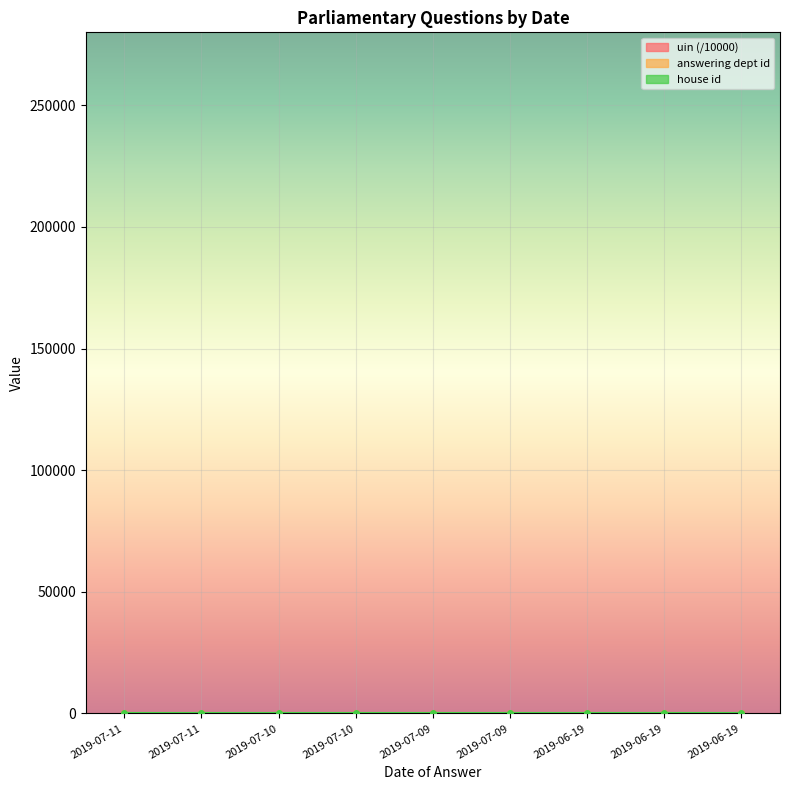

After their last crossing, which series has the higher values: answering dept id or uin?

answering dept id